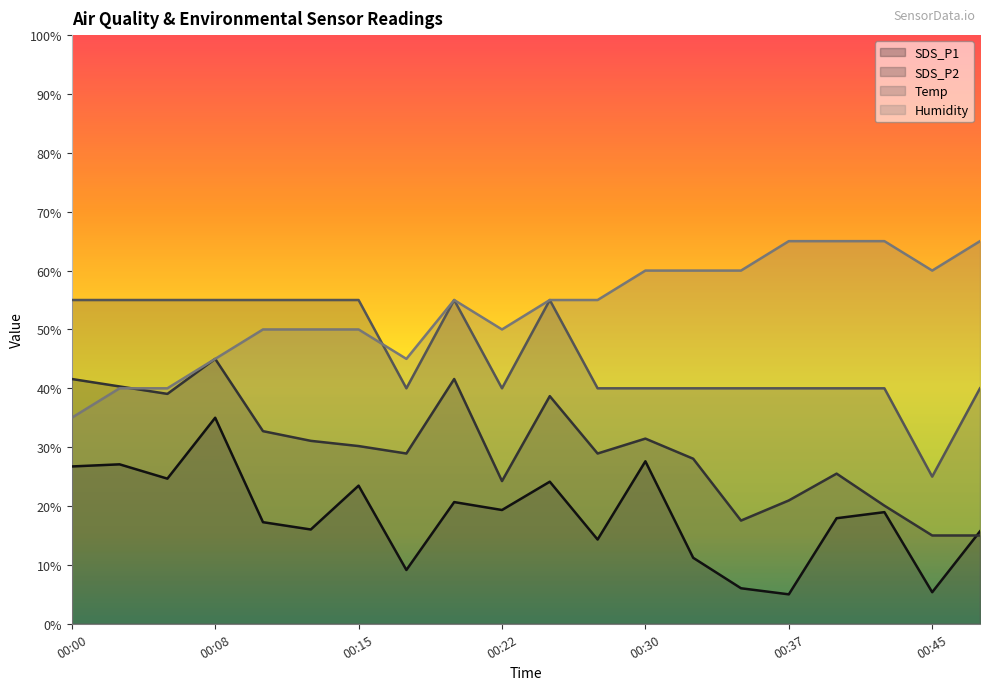

True or false: Humidity has more than 0 interior local peaks.

True